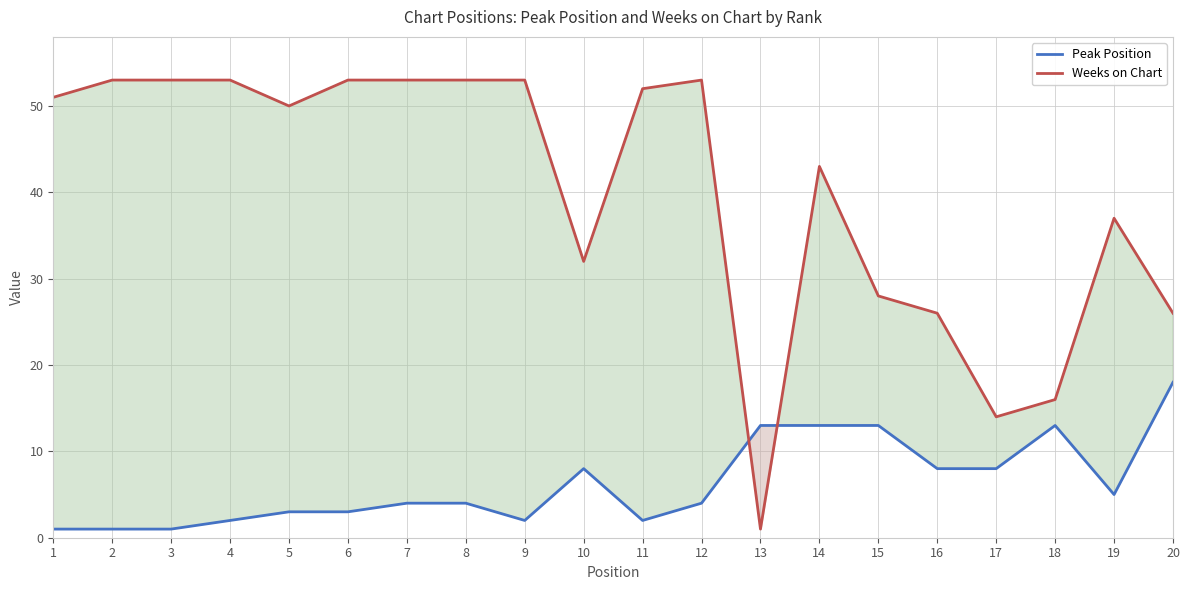

Is the value of Peak Position at 14 greater than the value of Weeks on Chart at 5?

No